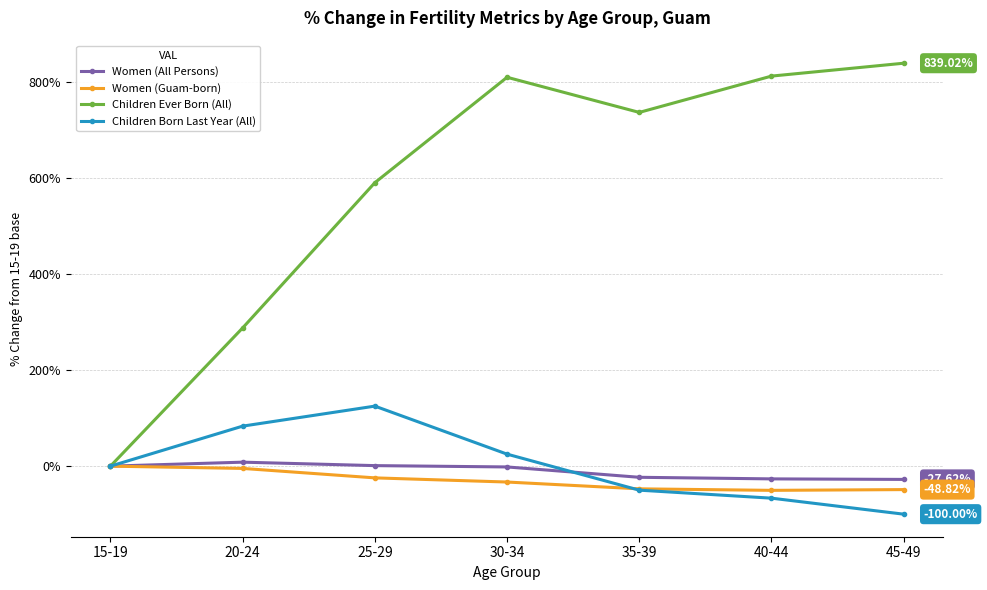

The Children Ever Born (All) series shows 590.2 at 25-29. True or false?

True